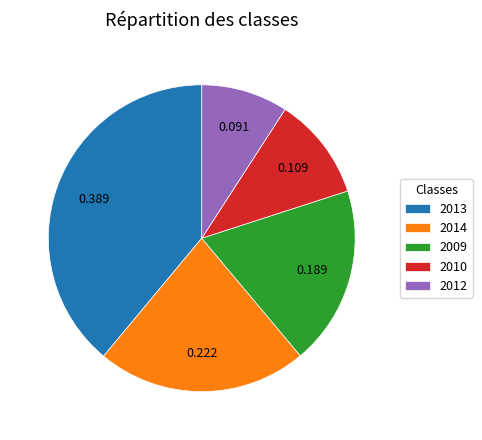

How many slices are in this pie chart?

5